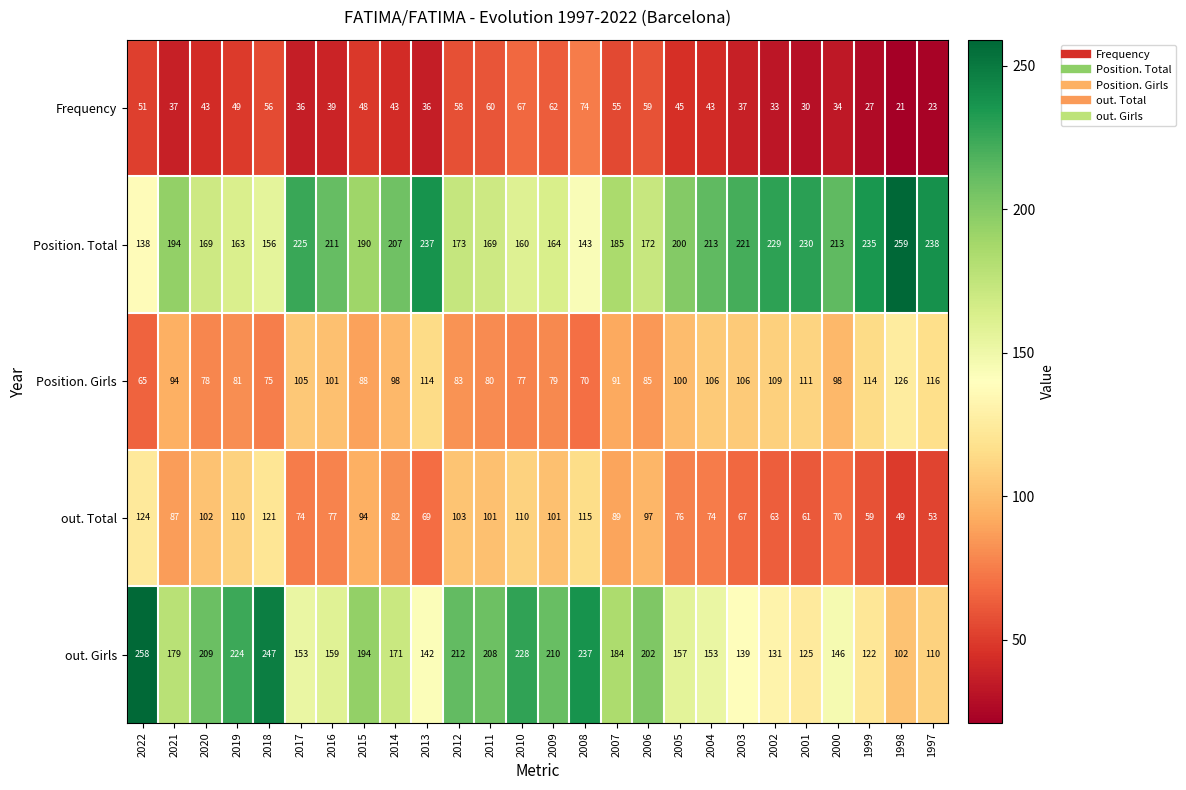

The out. Girls series shows 110 at 1997. True or false?

True